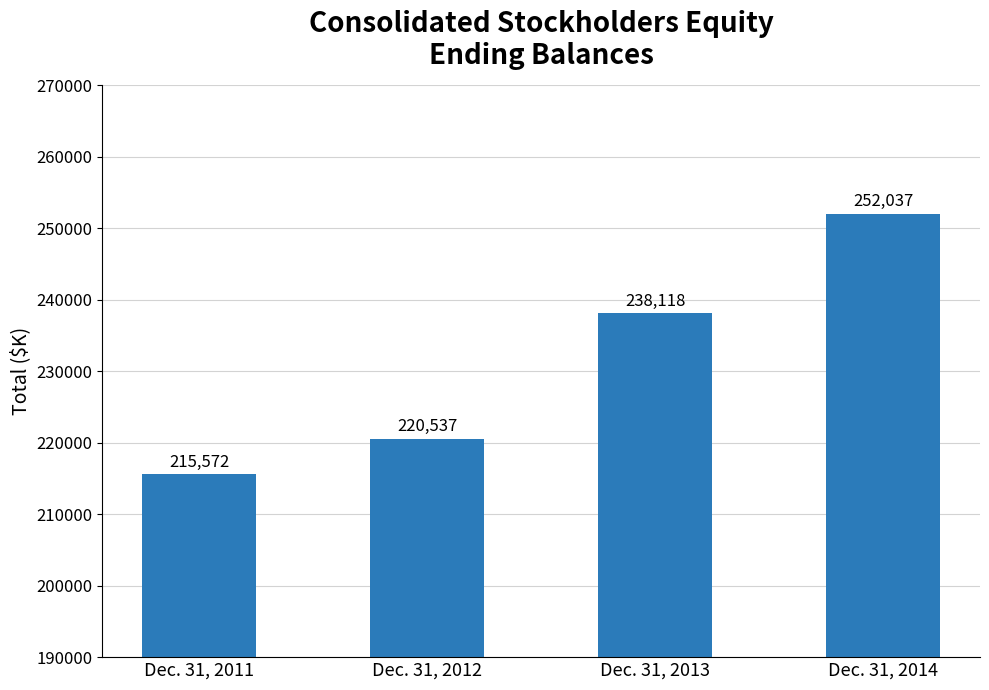

How many data points are less than 238118?

2